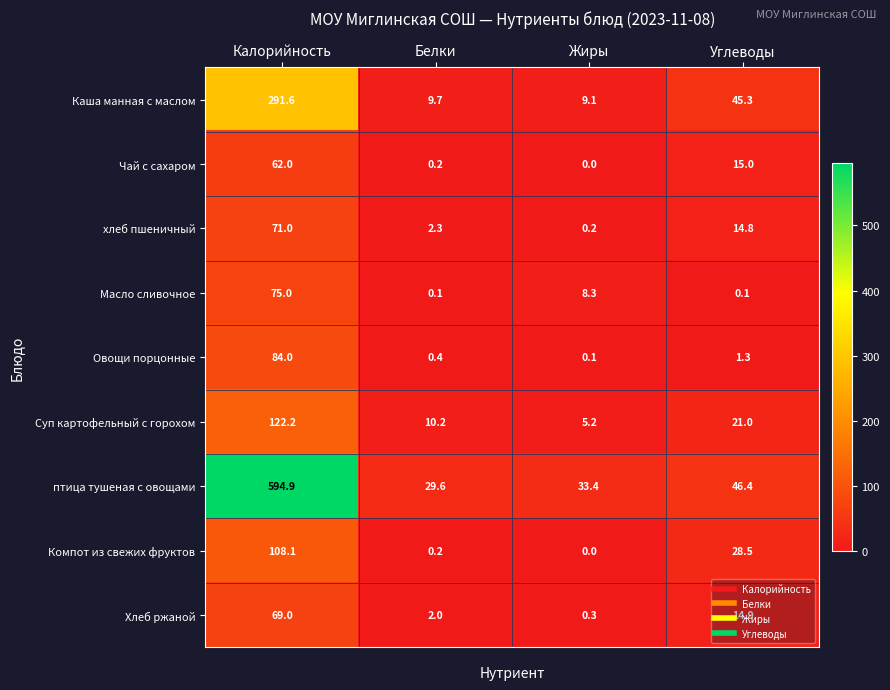

At which label is Хлеб ржаной closest to 34?

Углеводы